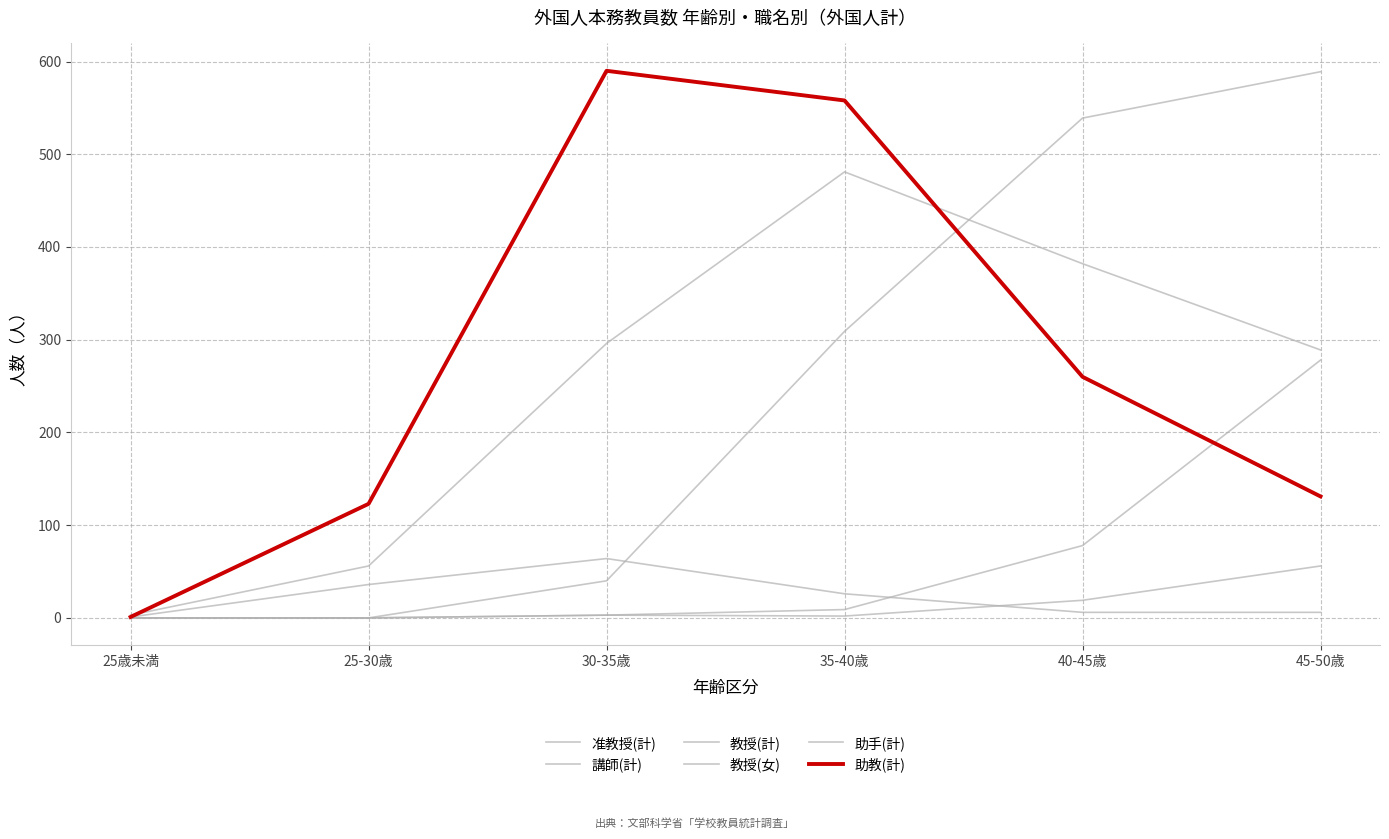

Does the chart have visible grid lines?

Yes